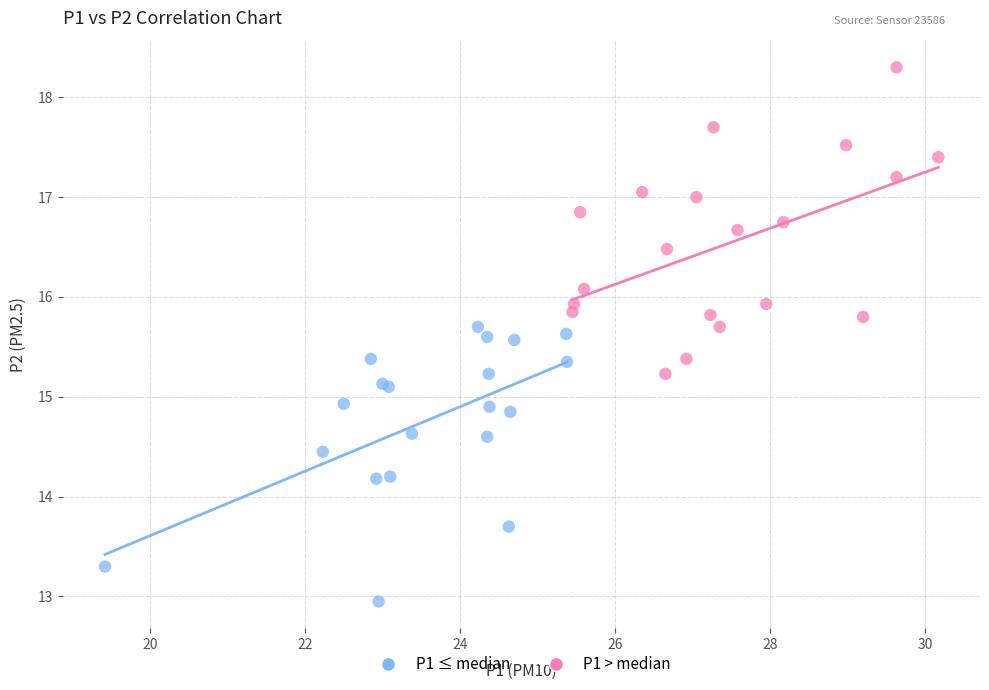

Which series has the widest spread of Y values?

P1 > median